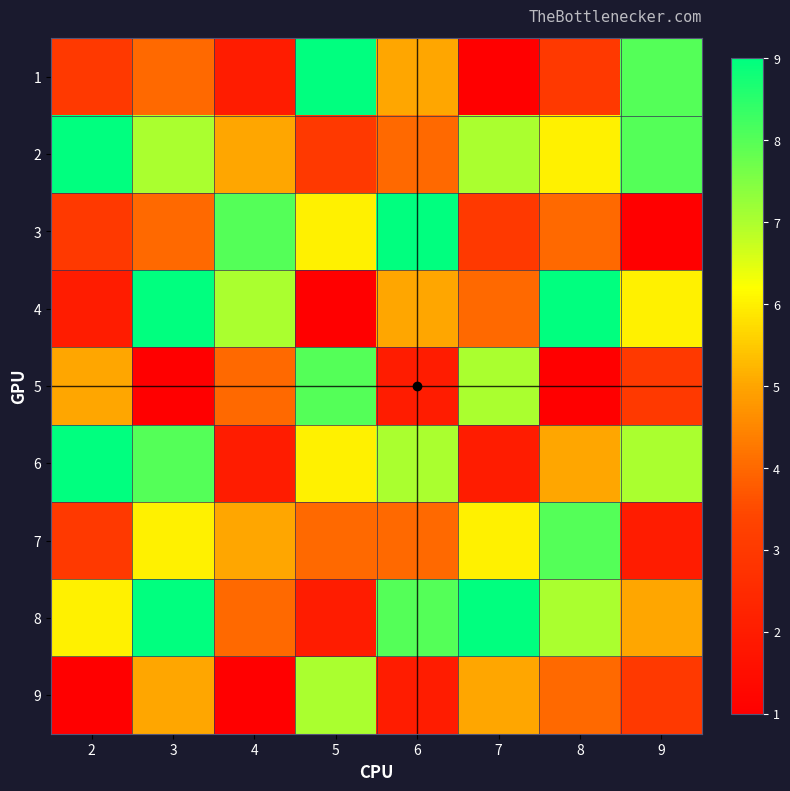

What is the minimum value shown in the chart?

1